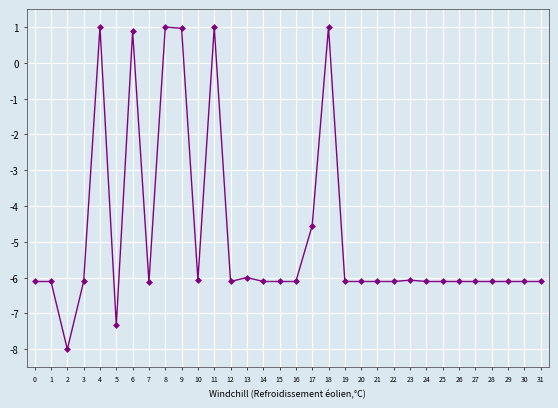

Where does the data first go above -6?

4